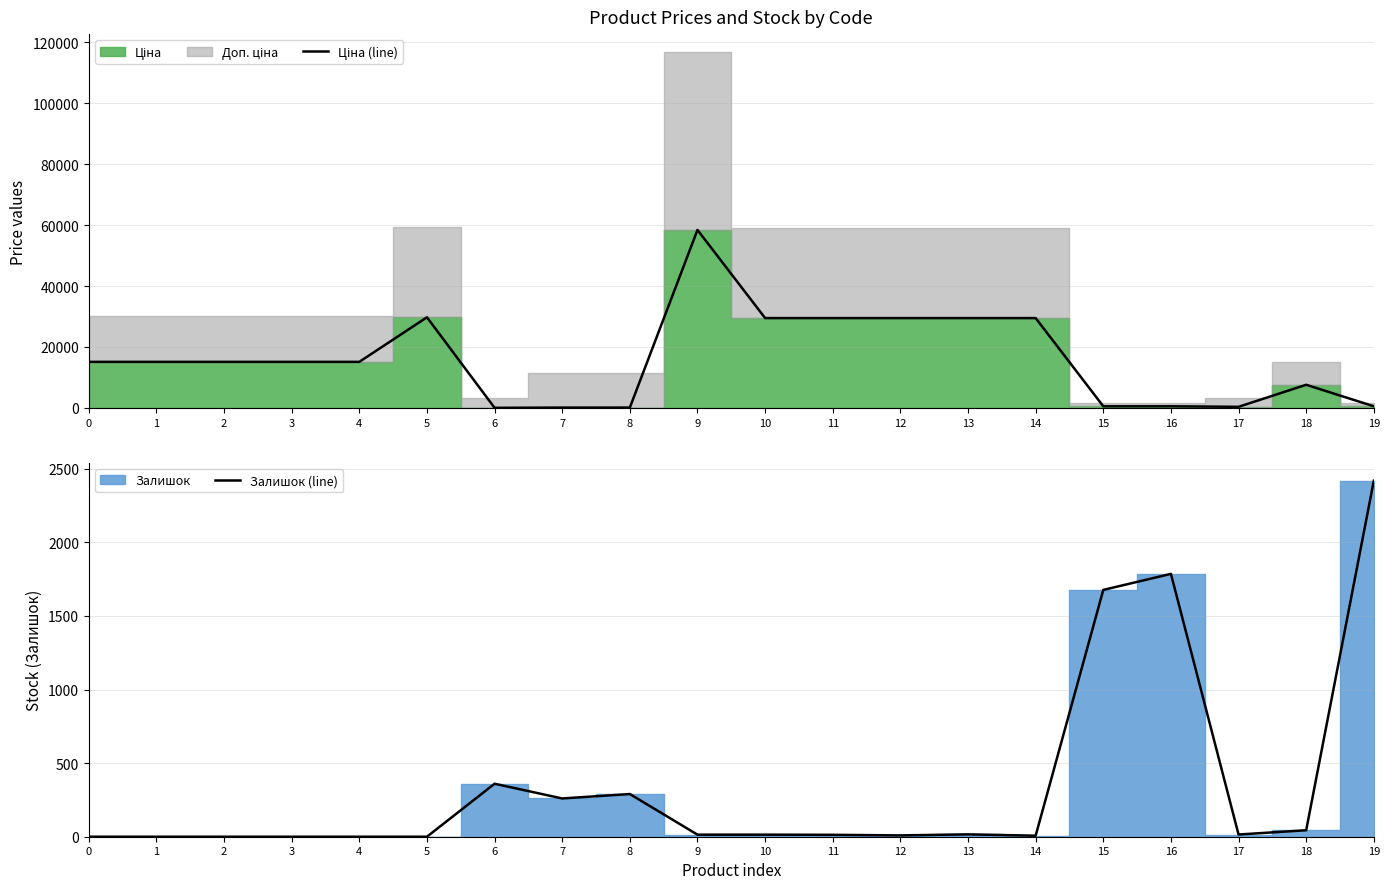

What is the average value of the Залишок (line) series?

346